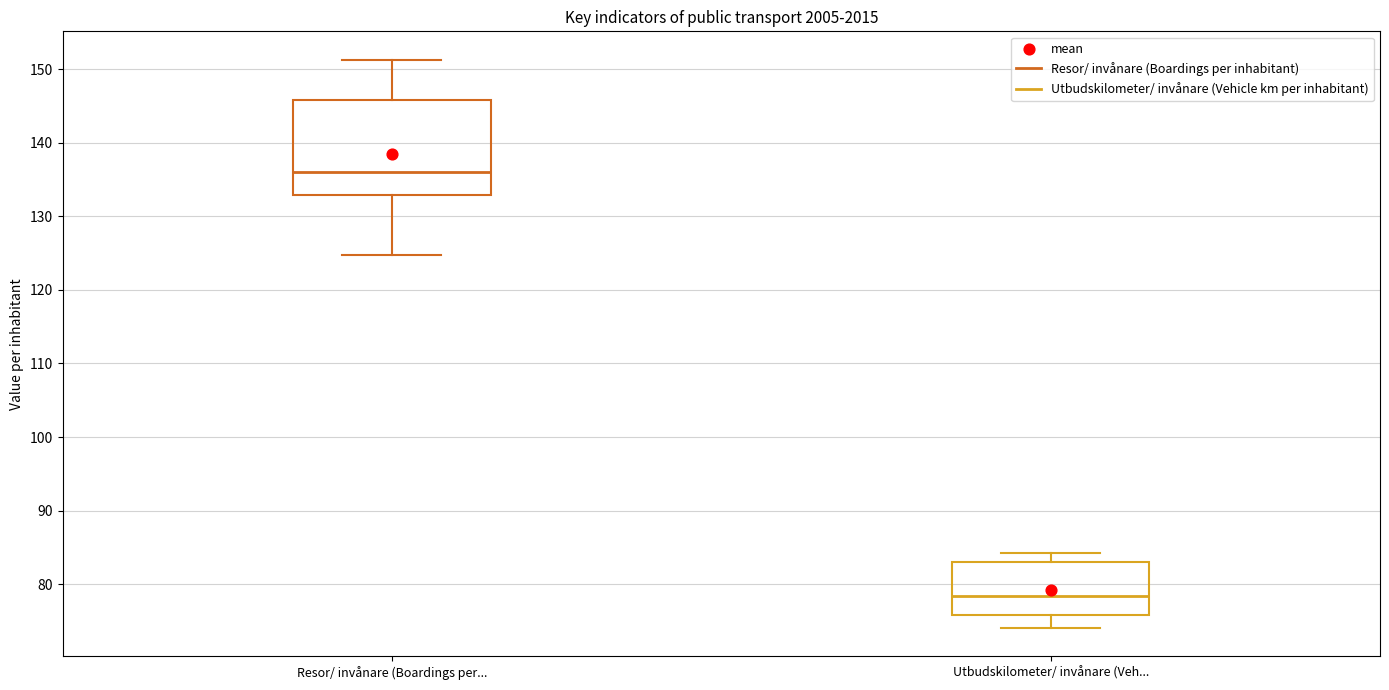

Reading left to right, transcribe this box plot: for each box, give where its median line is, the range the box spans, and where its two whiskers end, as read against the y-axis. The values are not printed on the chart, so give them approximately, as read against the axis.

Resor/ invånare (Boardings per...: median 136, box 133 to 146, whiskers 125 to 151
Utbudskilometer/ invånare (Veh...: median 78, box 76 to 83, whiskers 74 to 84